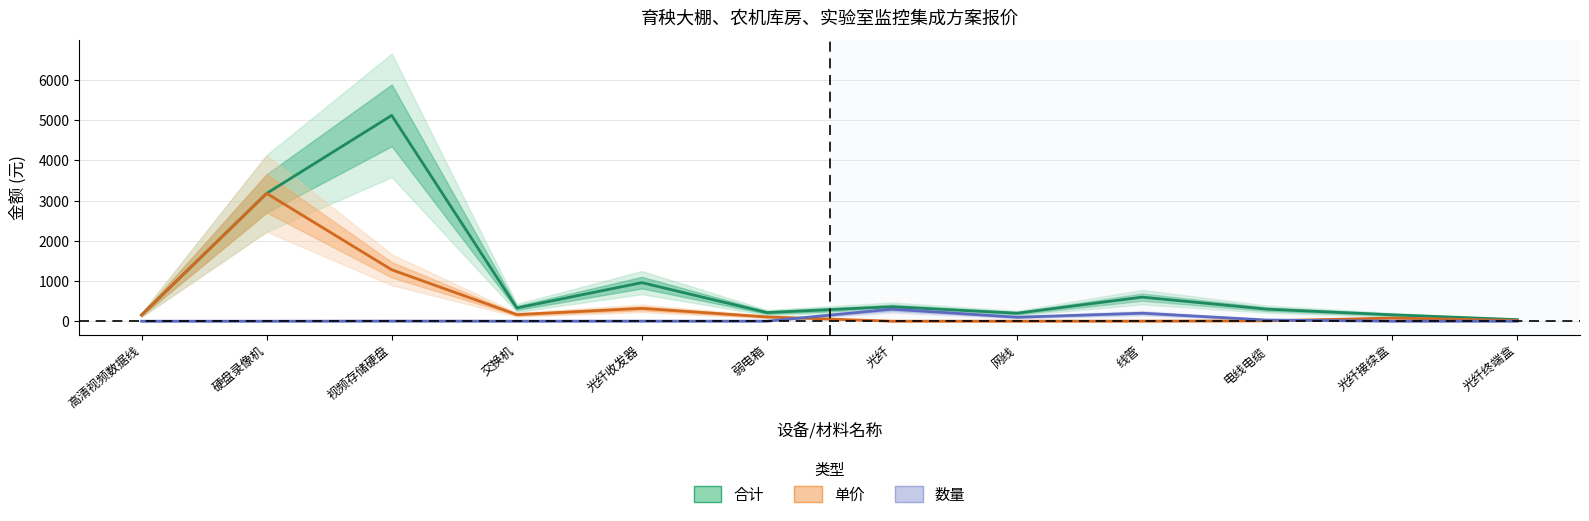

What are all the series names shown in the legend?

单价, 数量, 合计